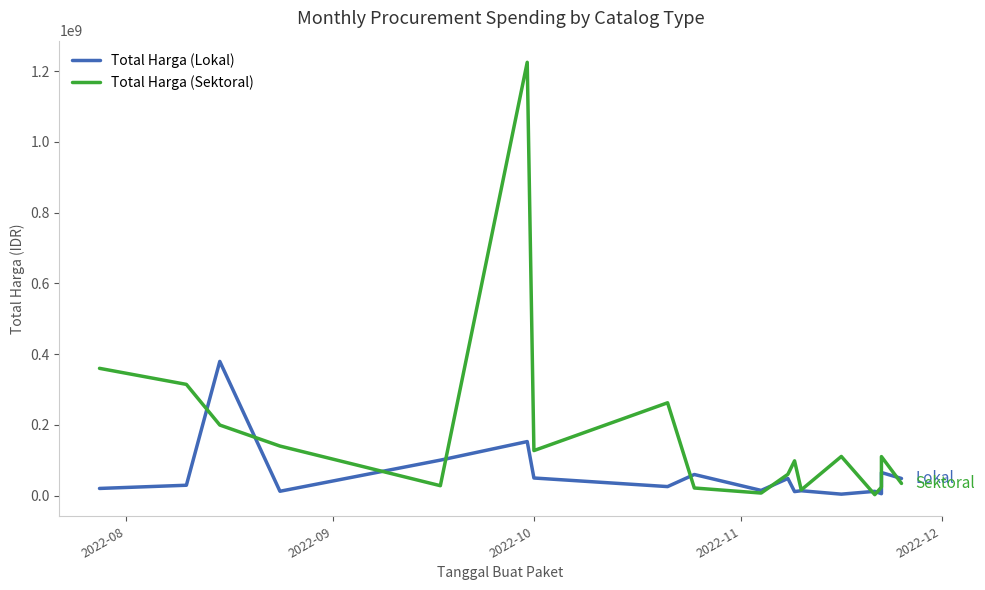

How many distinct data groups are displayed?

2